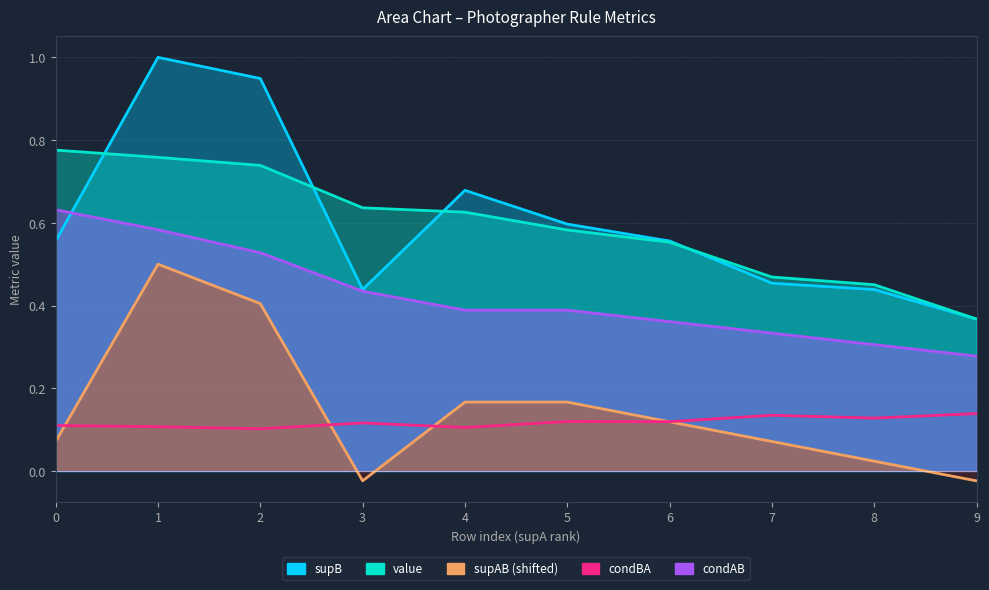

How many condBA values are between 0 and 1?

10